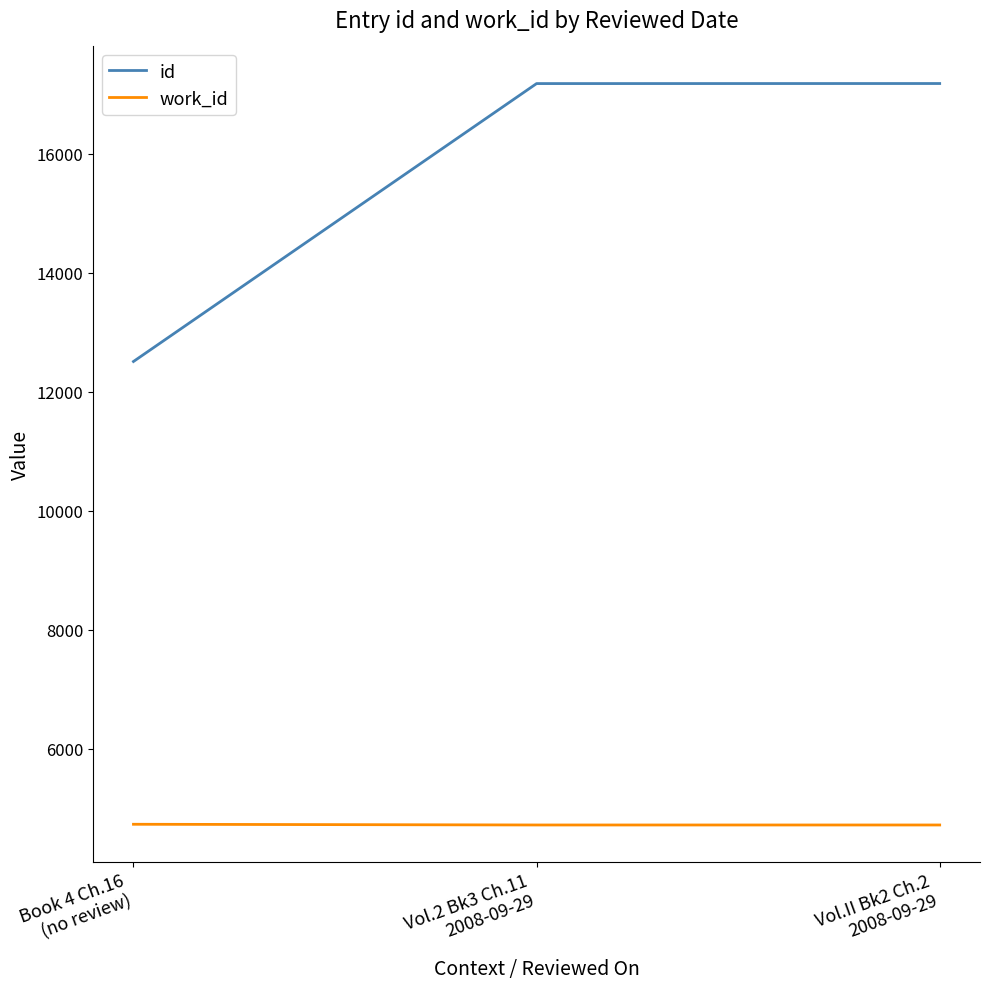

List the series in order of their overall mean, lowest first.

work_id, id